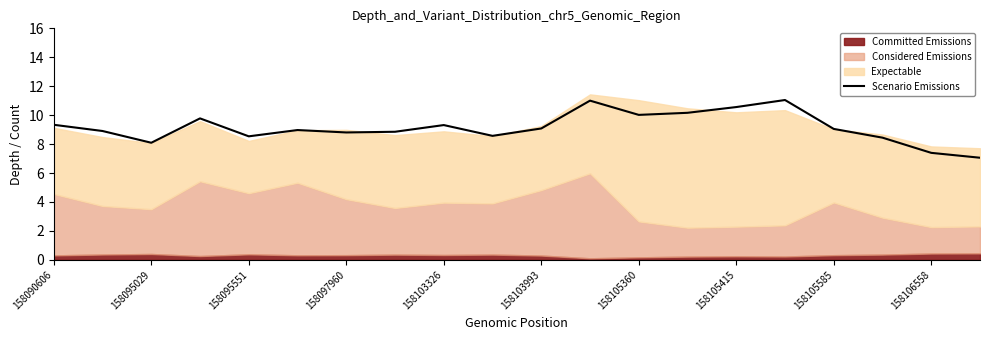

The chart shows a value of 2.8 at 13. True or false?

False